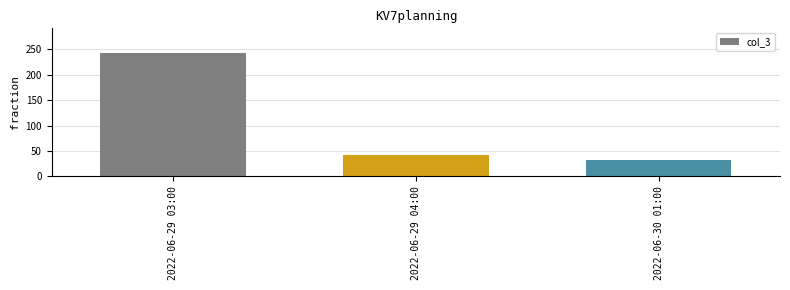

Which category has the highest value across all series?

2022-06-29 03:00